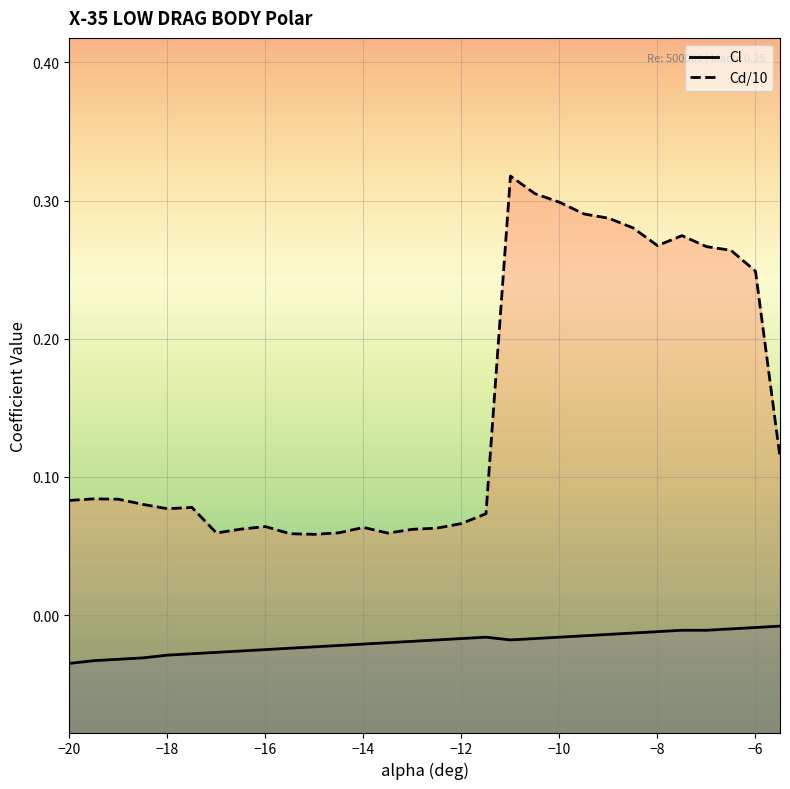

What is the total value across all series at -11?

0.3